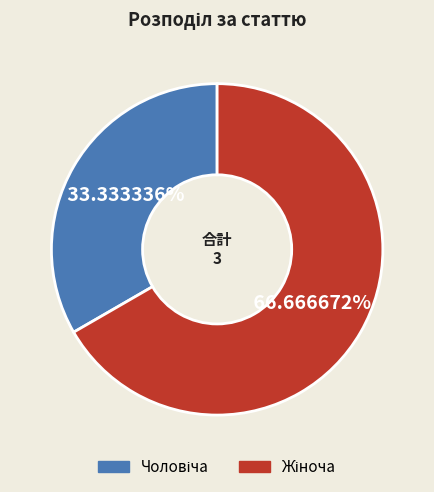

To the nearest percent, what is the average slice percentage?

50%